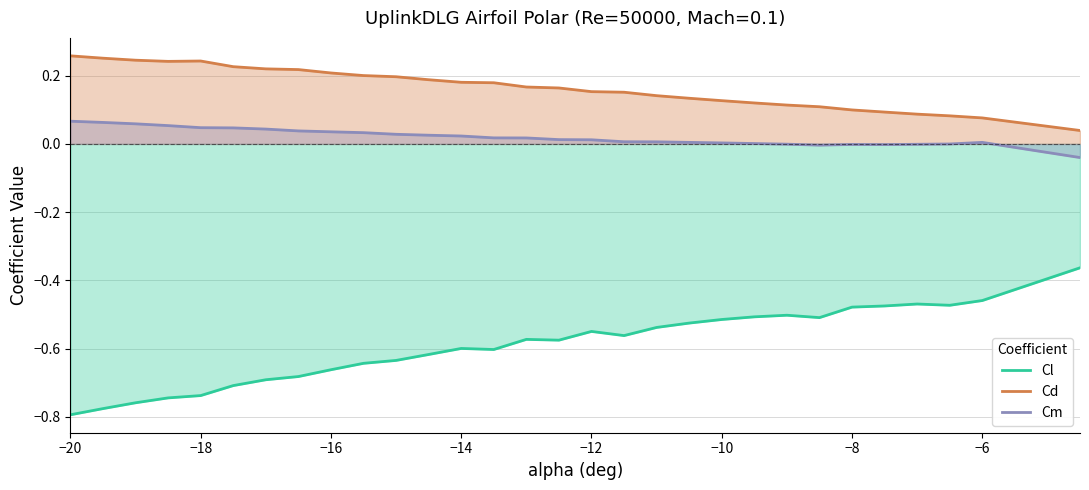

Which label corresponds to the smallest value in the chart?

−20